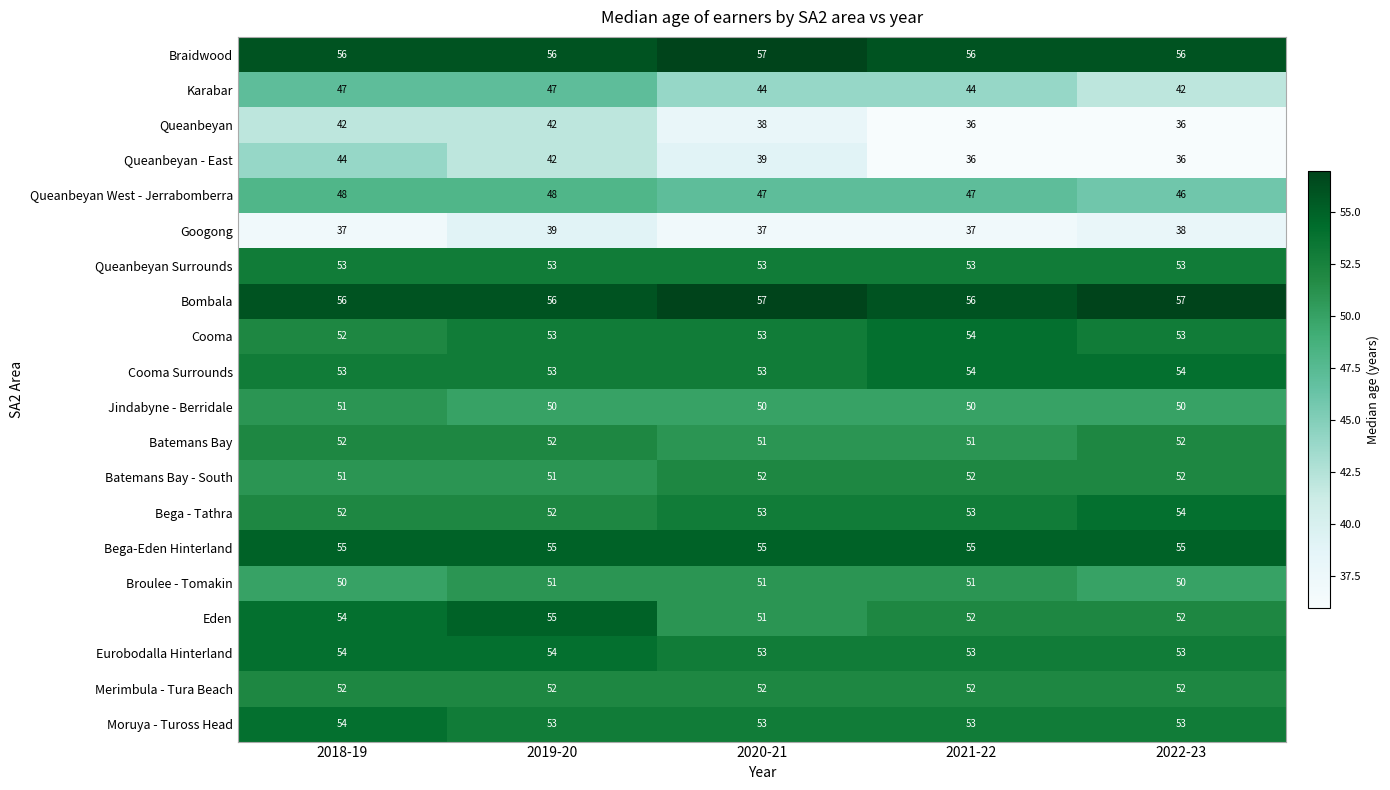

Which series has the widest spread of values?

Queanbeyan - East